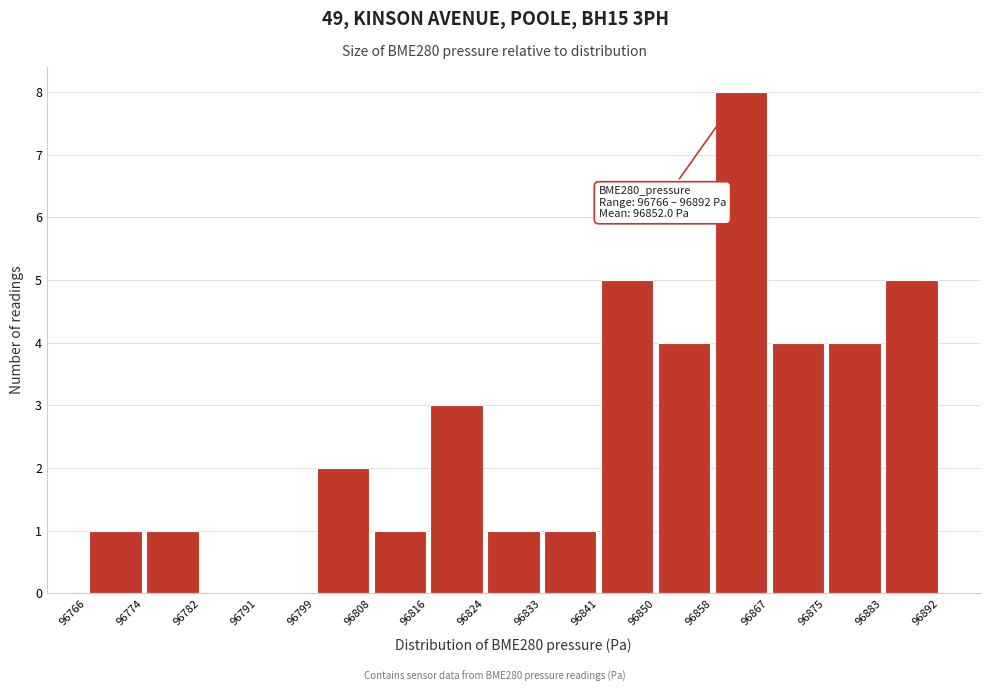

Over which range of the x-axis is the bar tallest?

96858 to 96867